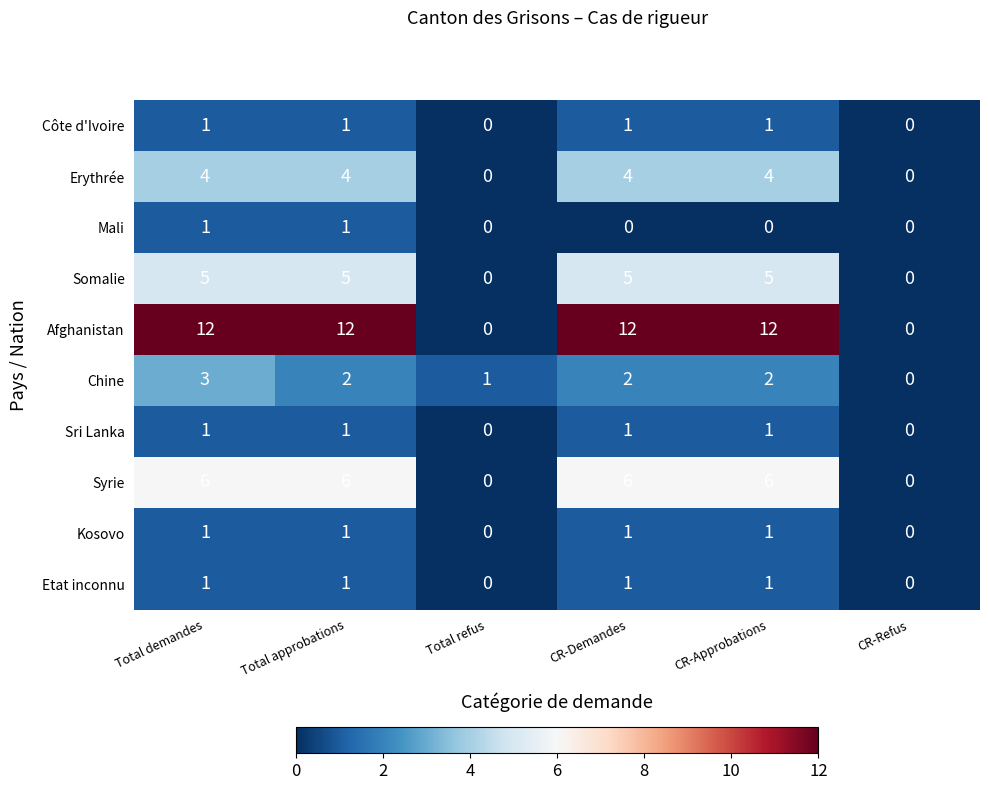

Which series has the widest spread of values?

Afghanistan